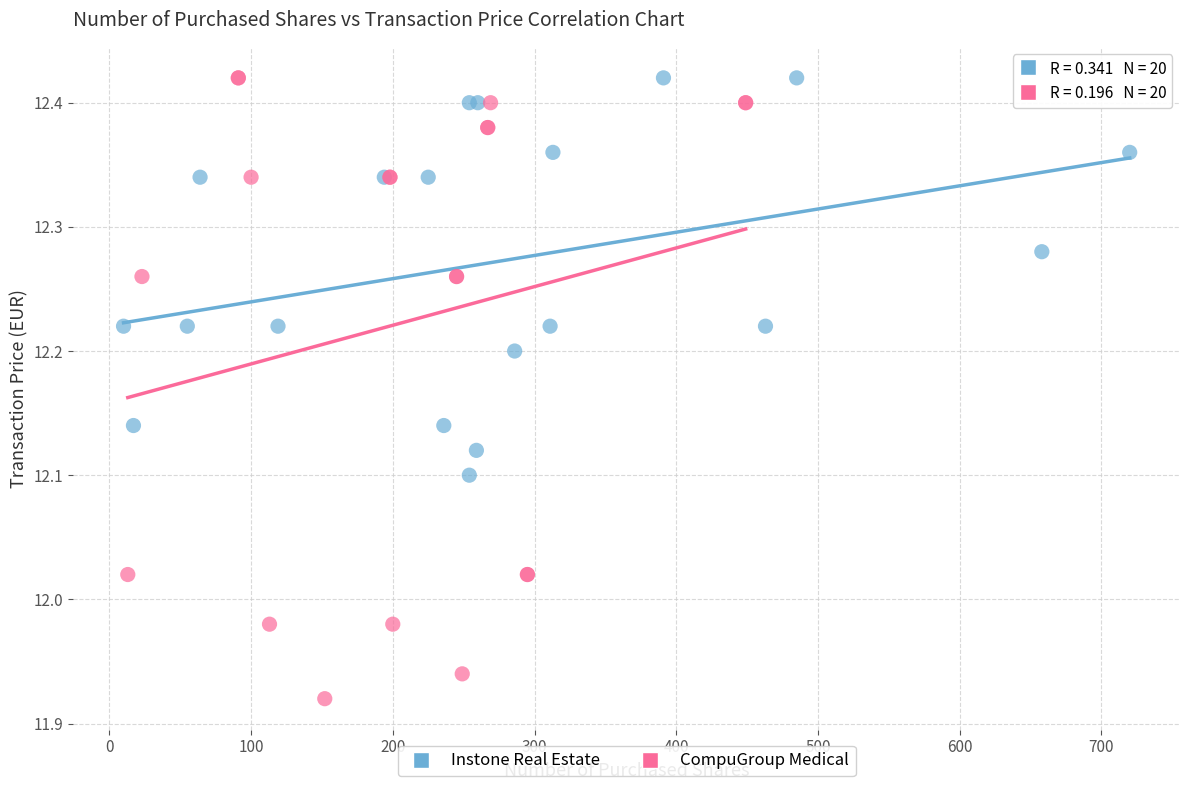

Which series has the widest spread of Y values?

CompuGroup Medical